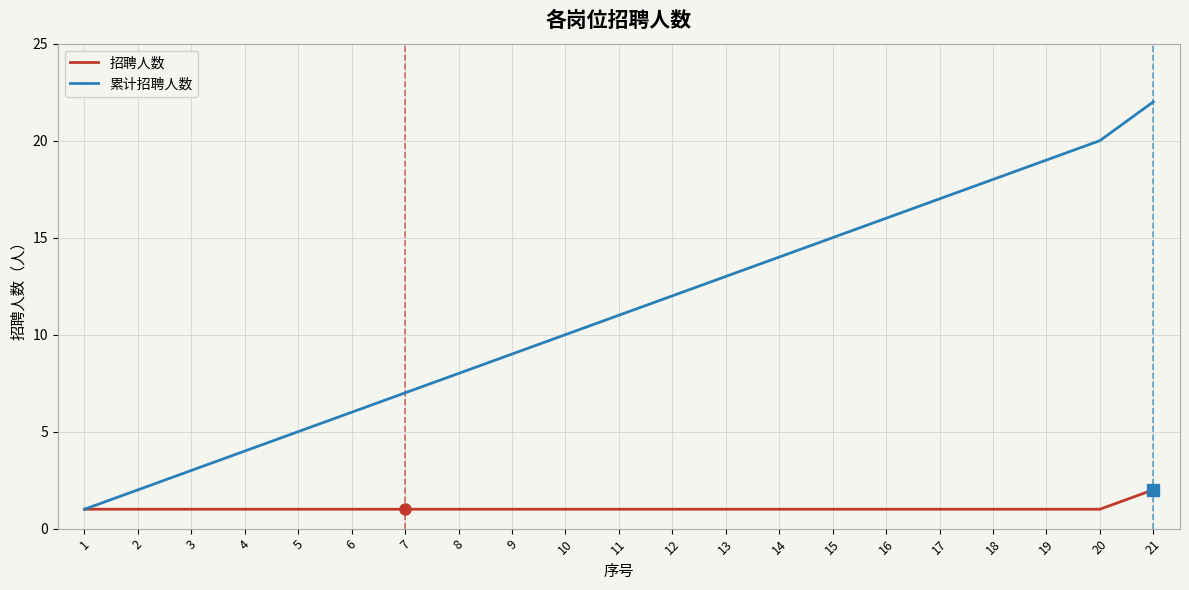

What is the average value of the 招聘人数 series?

1